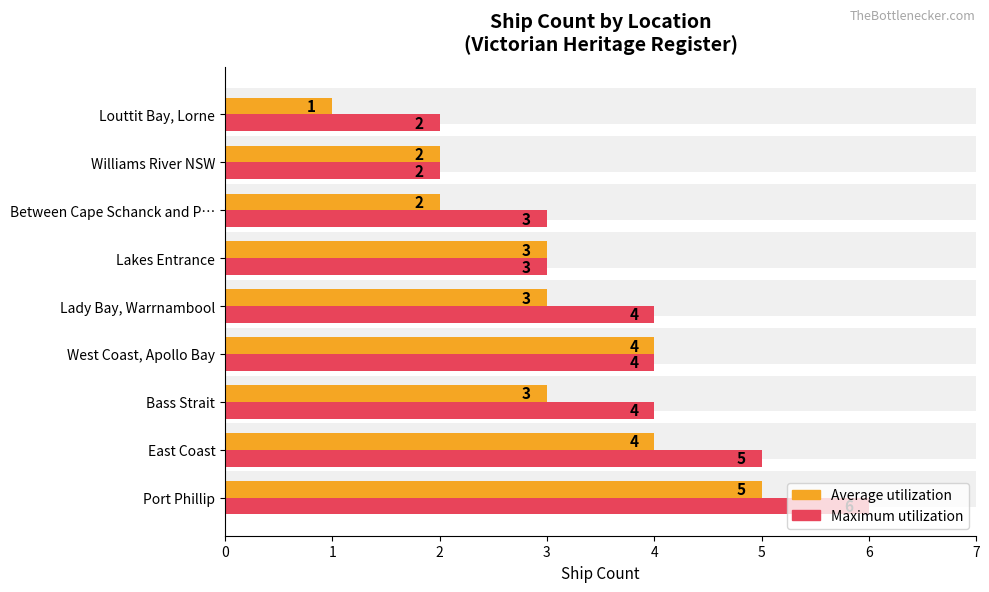

How many bars are there in total?

18